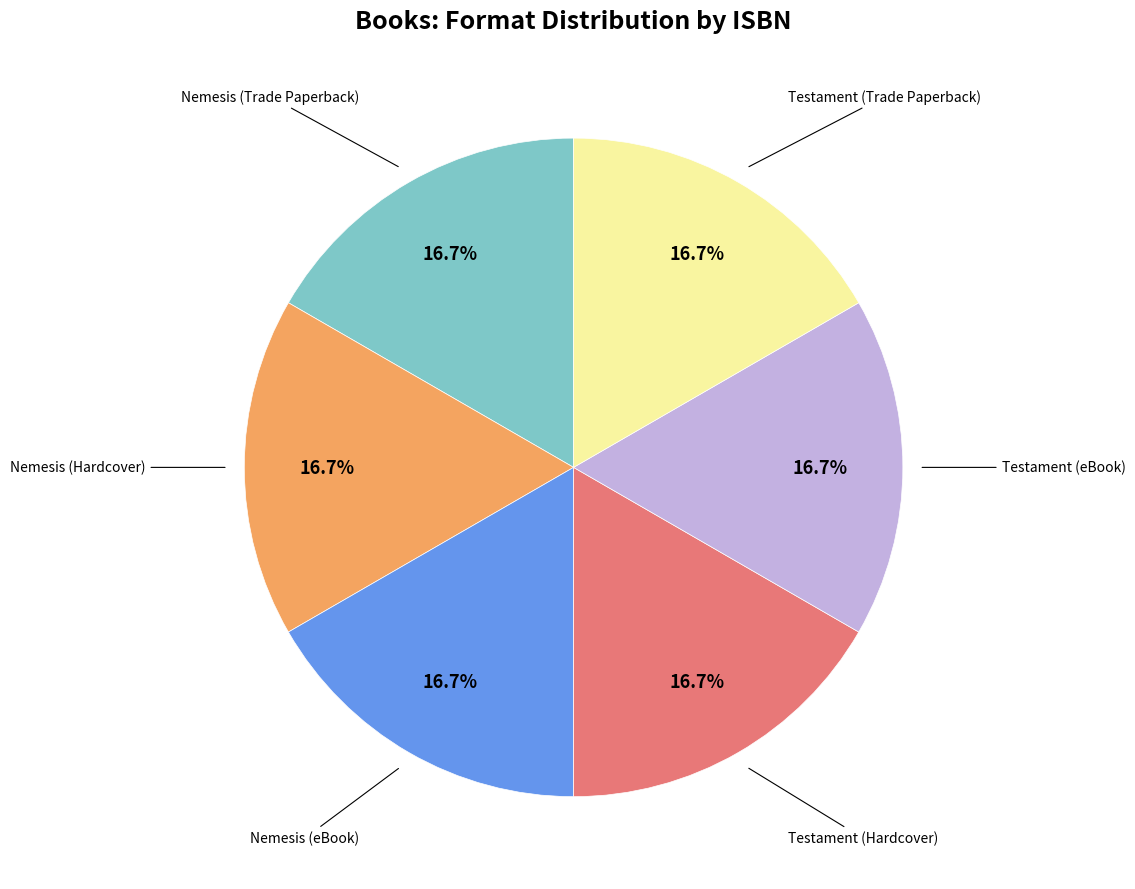

Is there any slice that represents more than half of the pie?

No